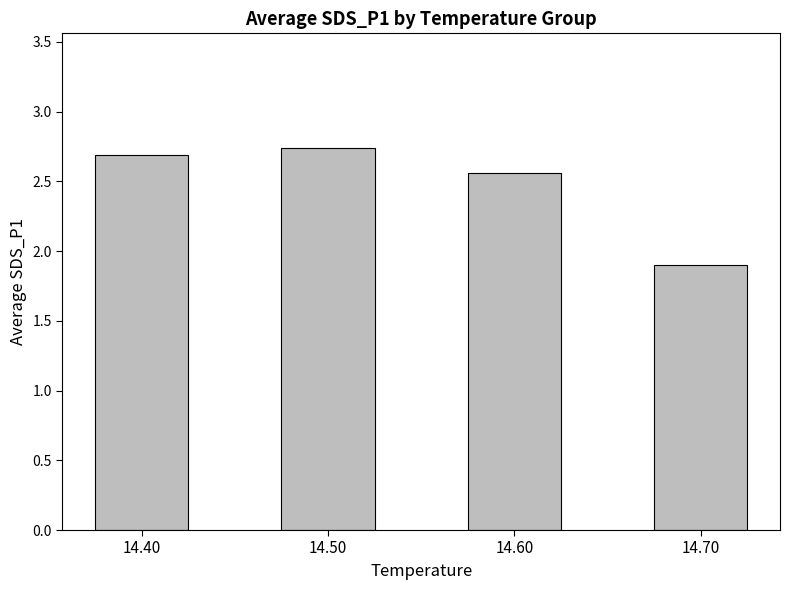

List the labels in order of value, largest first.

14.50, 14.40, 14.60, 14.70